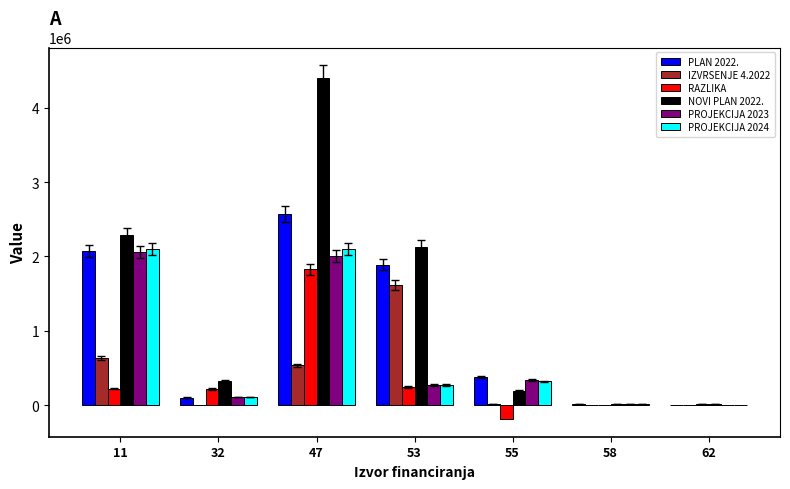

True or false: PROJEKCIJA 2023 has a value of 10000.0 at 58.

True